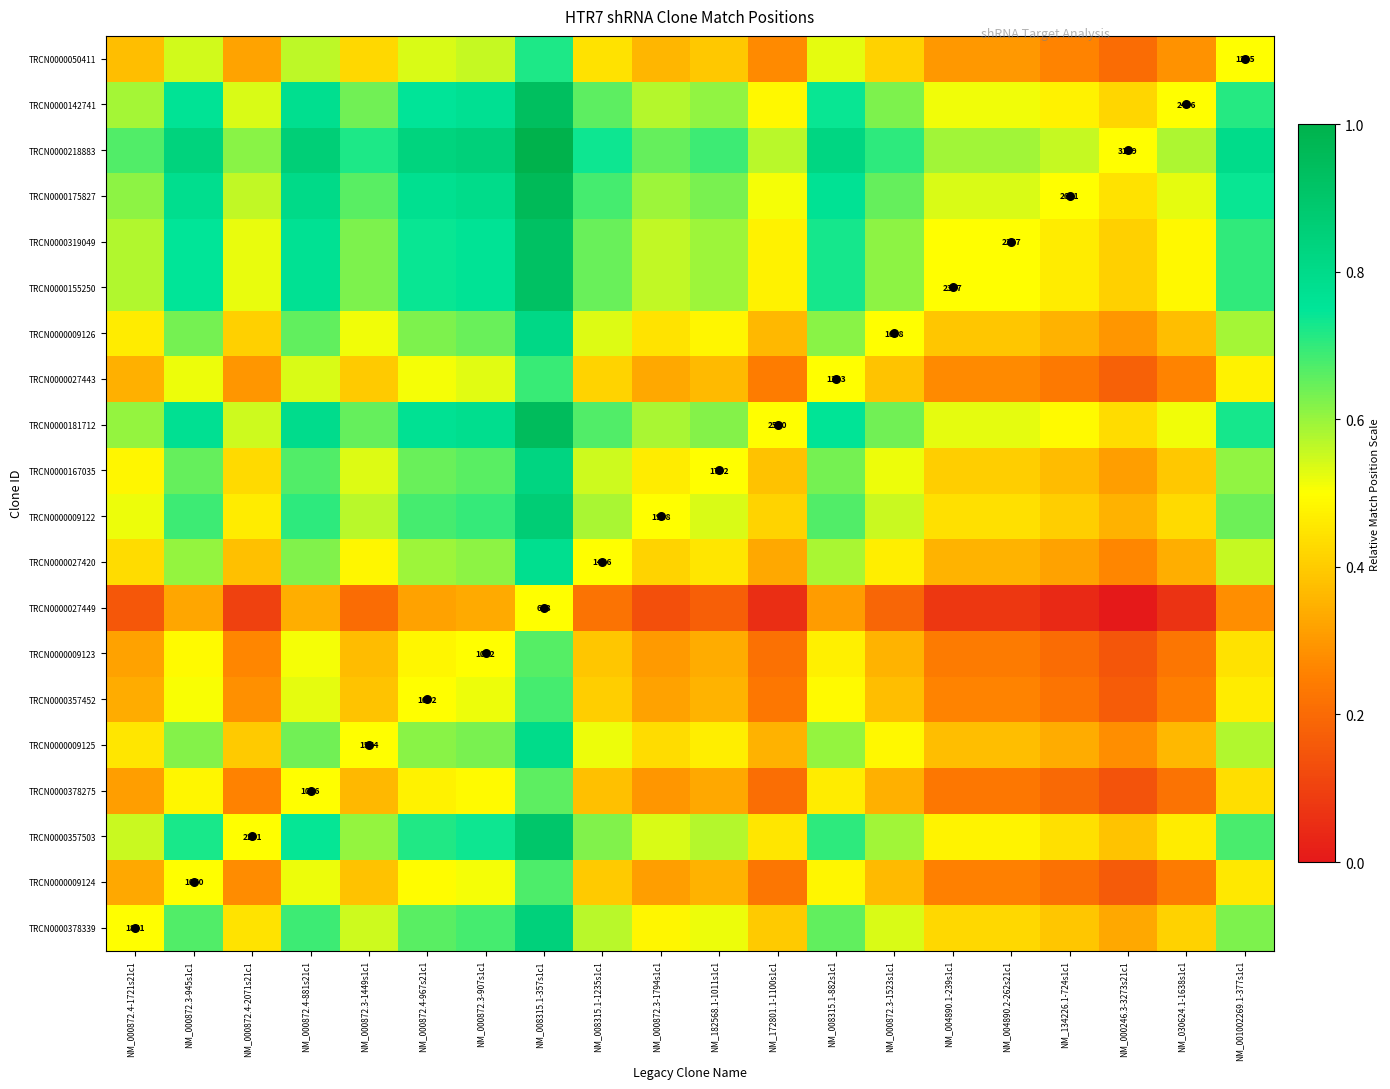

At NM_004890.2-262s21c1, list the series in order from smallest to largest.

TRCN0000027449, TRCN0000378275, TRCN0000009123, TRCN0000009124, TRCN0000357452, TRCN0000027443, TRCN0000050411, TRCN0000027420, TRCN0000009125, TRCN0000009126, TRCN0000167035, TRCN0000378339, TRCN0000009122, TRCN0000357503, TRCN0000155250, TRCN0000319049, TRCN0000142741, TRCN0000181712, TRCN0000175827, TRCN0000218883, Clone Match Position